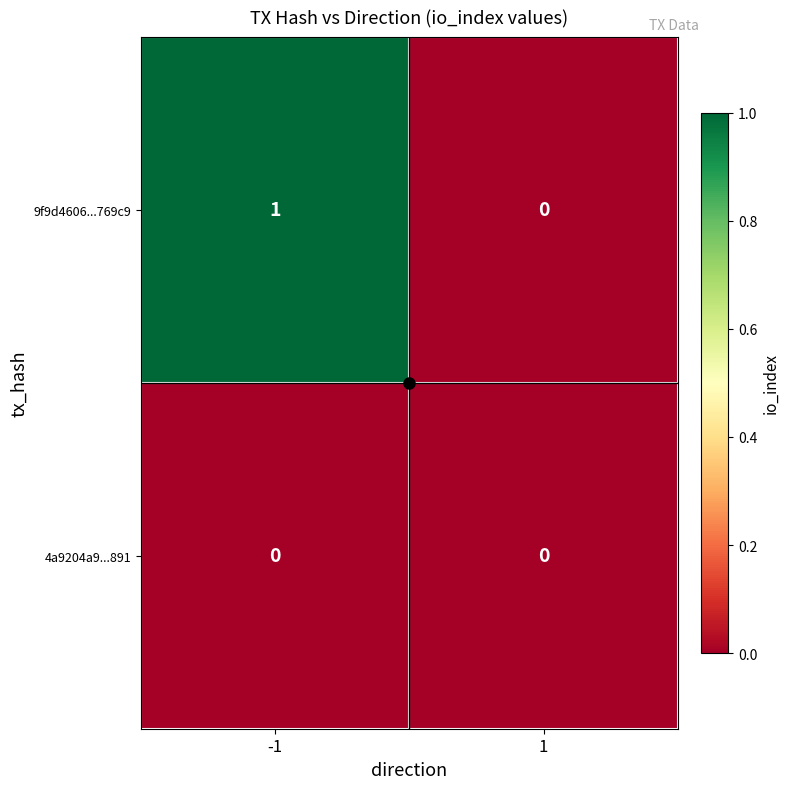

Rank the series by their maximum value, from lowest to highest.

4a9204a9...891, 9f9d4606...769c9